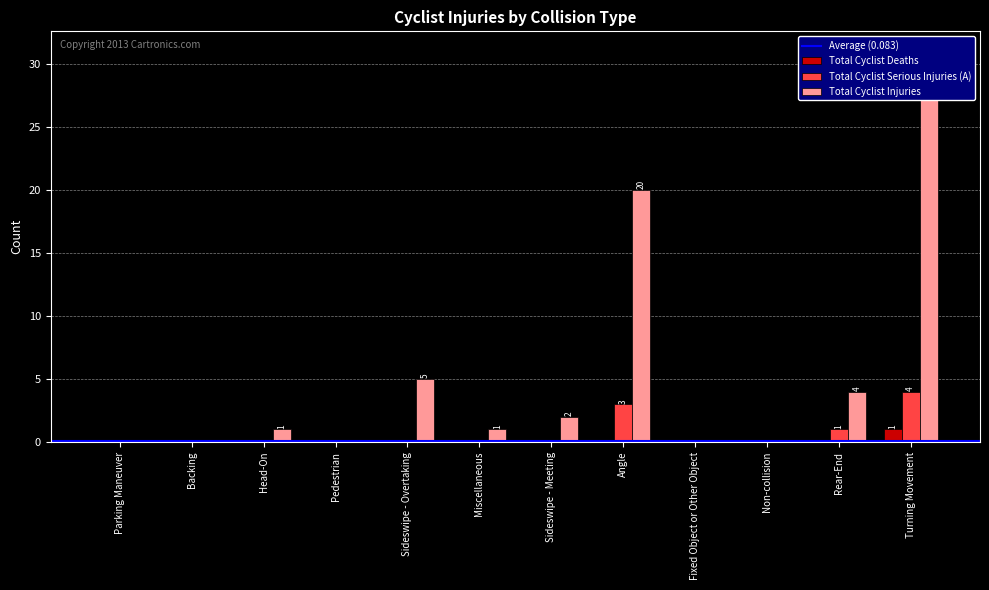

How many data points in Total Cyclist Deaths are above 0?

1